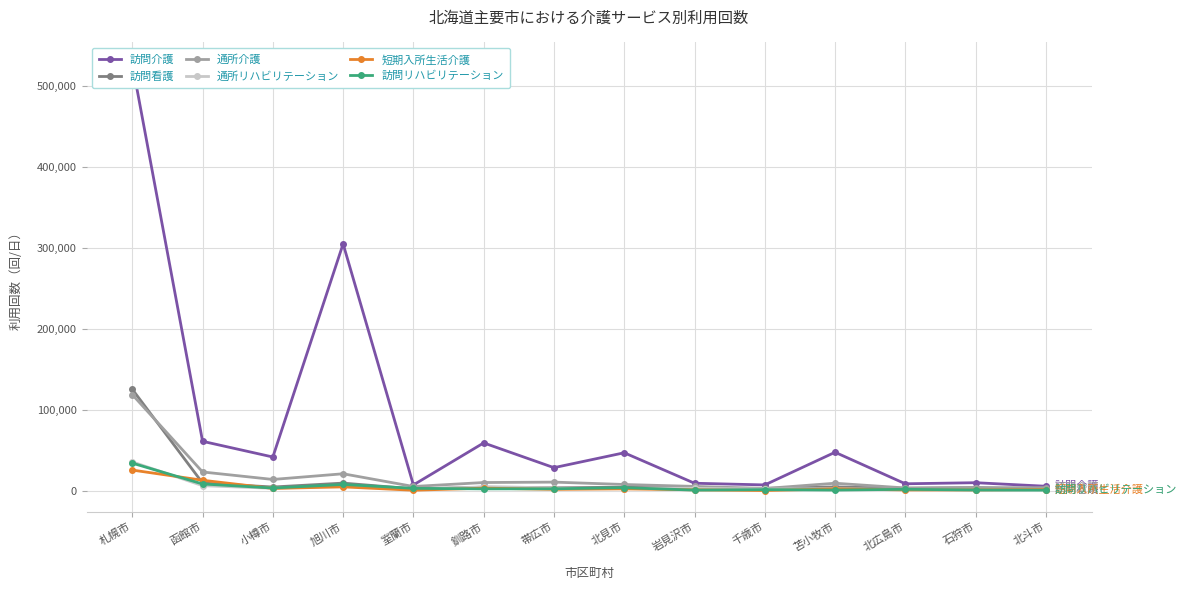

What position from the left is 函館市?

2